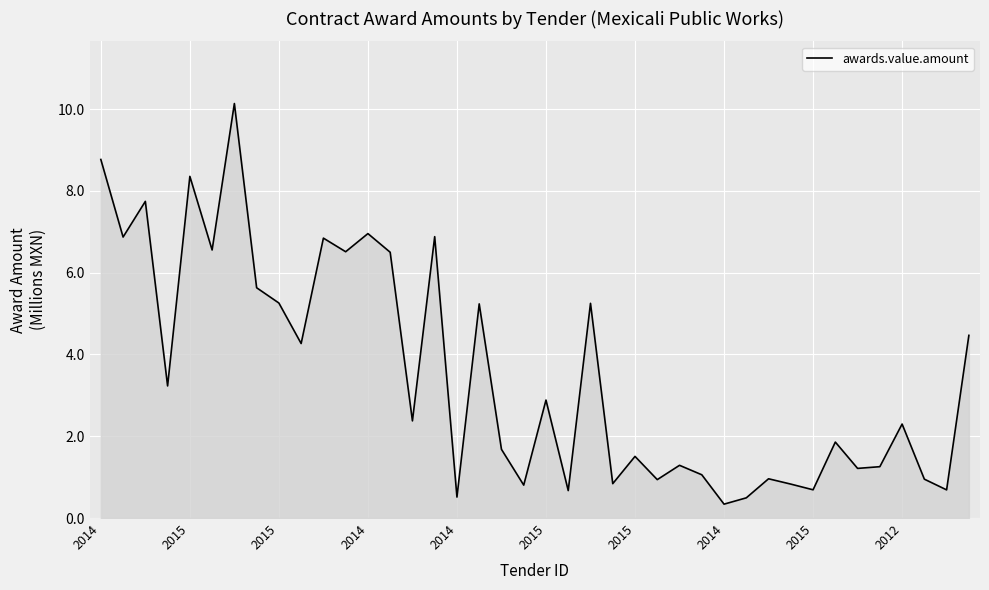

What is the greatest value displayed?

10.1